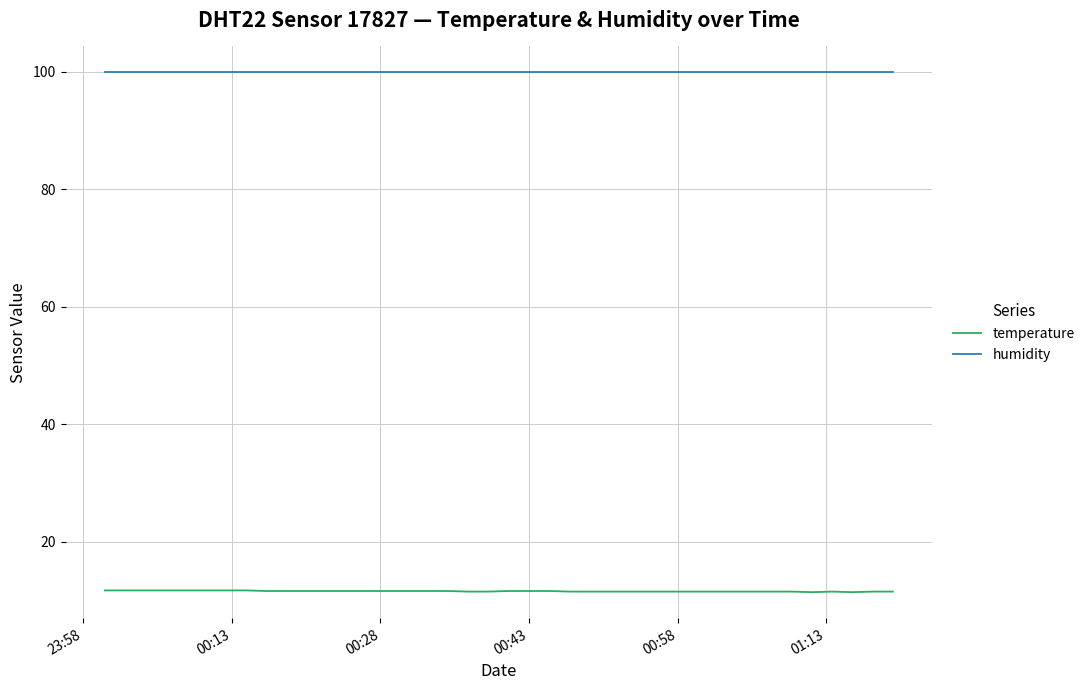

List the series in order of their overall mean, highest first.

humidity, temperature